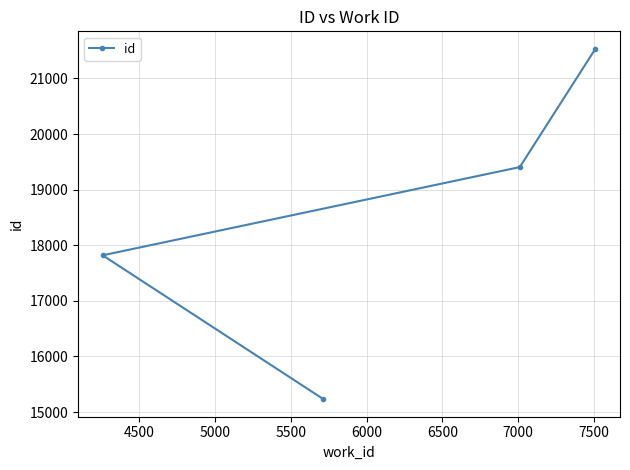

True or false: there are more than 0 points higher than both neighbors.

False